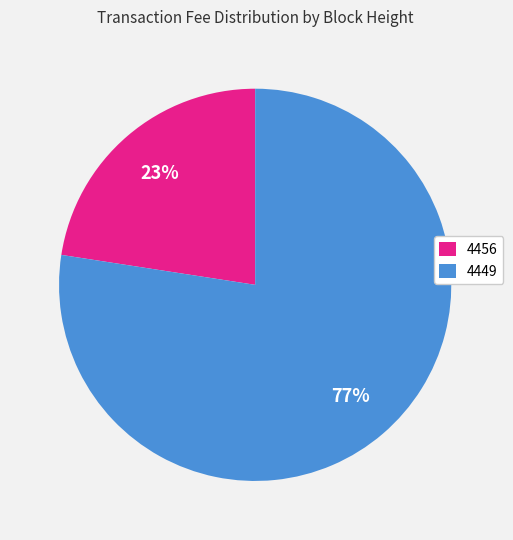

How many segments does this pie chart have?

2